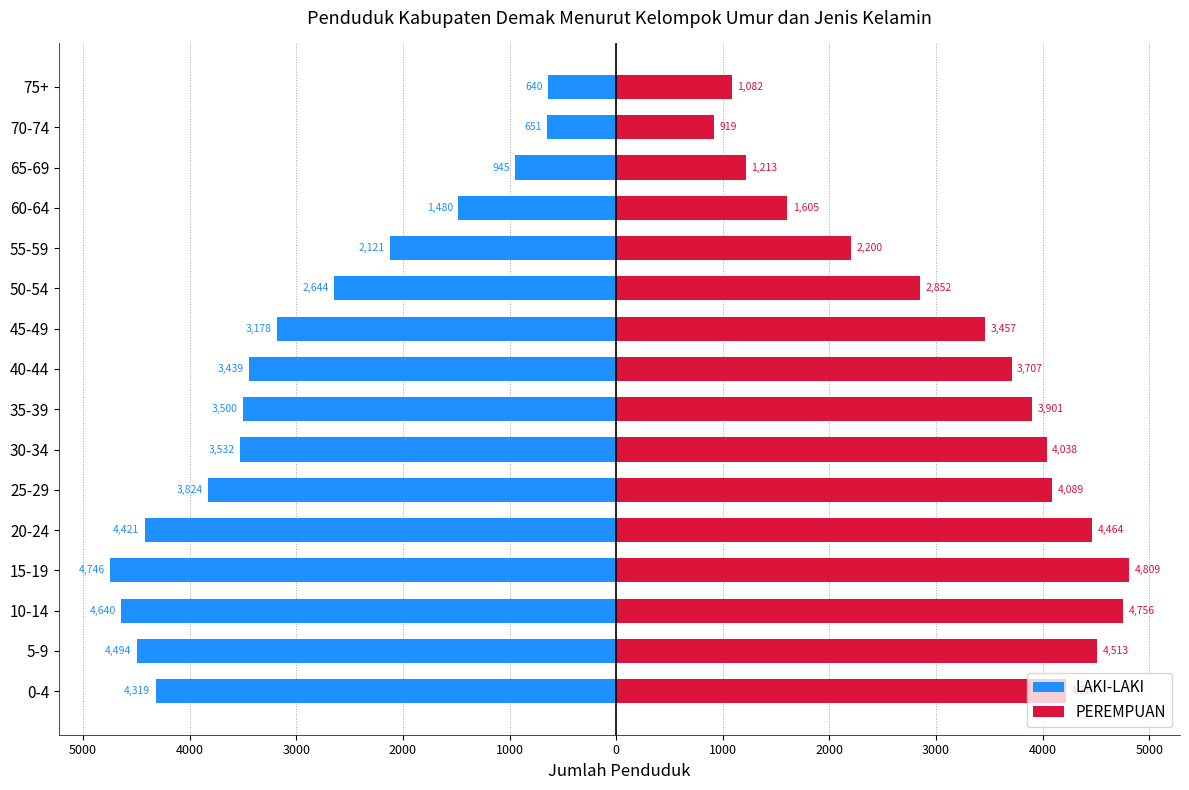

True or false: PEREMPUAN has a value of 5870 at 40-44.

False